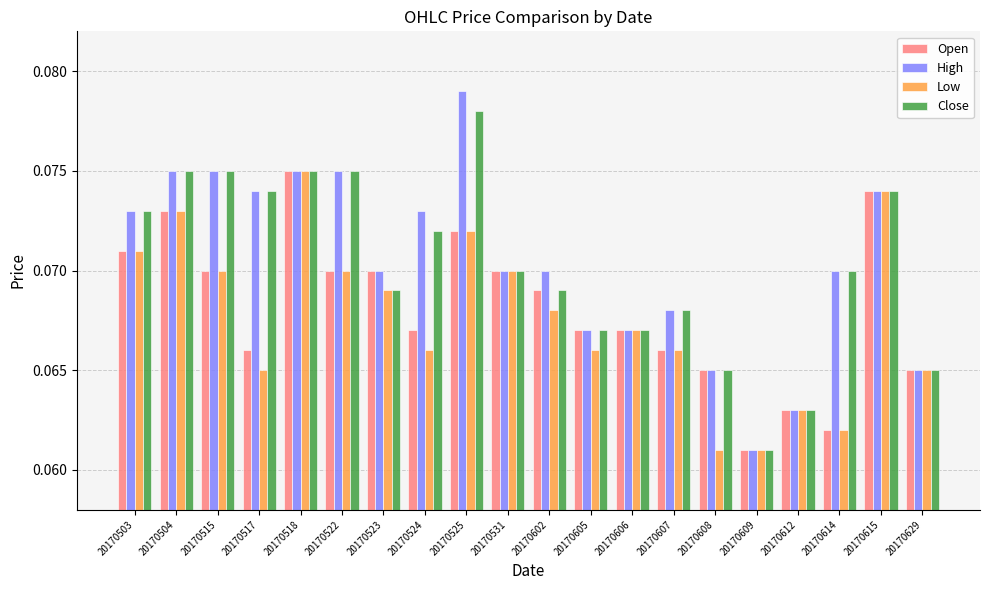

What is the sum of all Low values?

1.4